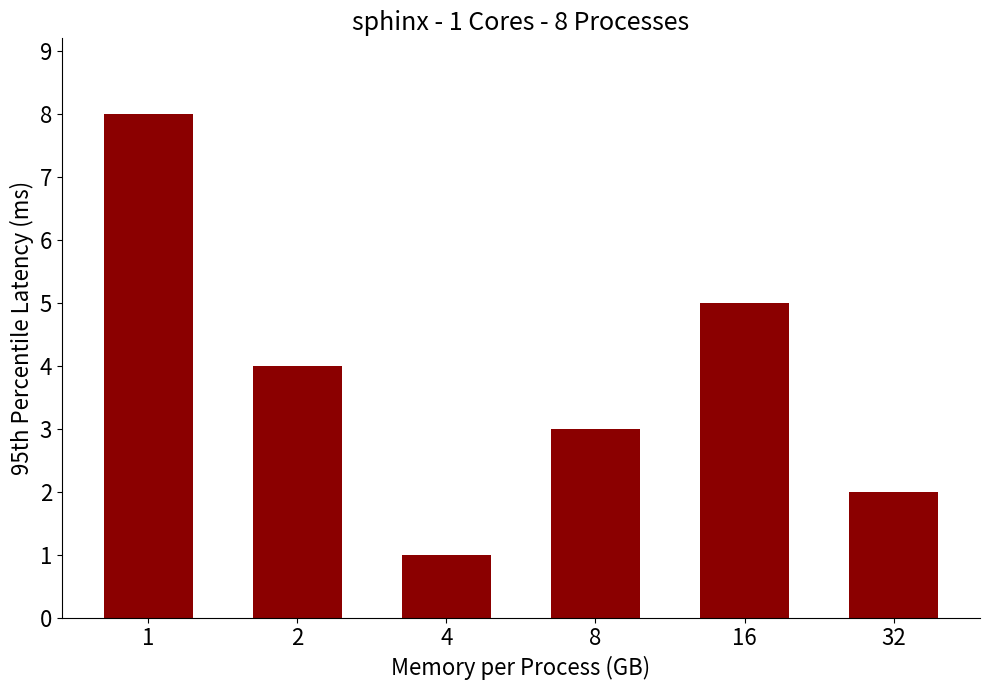

Read the value at 32.

2